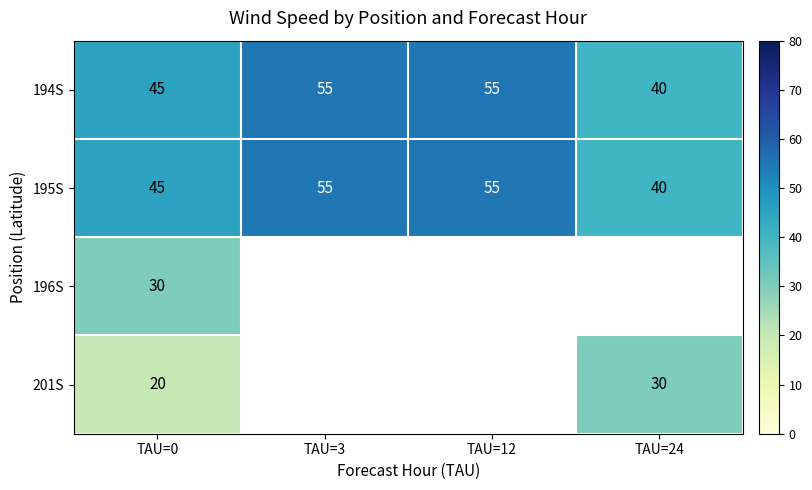

At how many categories does at least one series exceed 28?

4